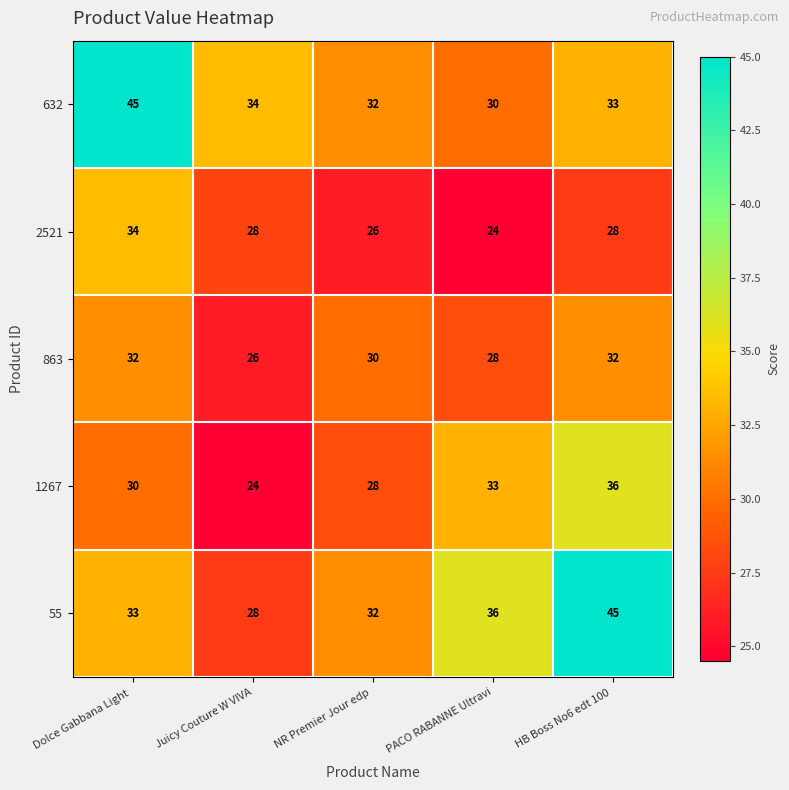

List the labels in order of 55 value, smallest first.

Juicy Couture W VIVA, NR Premier Jour edp , Dolce Gabbana Light , PACO RABANNE Ultravi, HB Boss No6 edt 100 